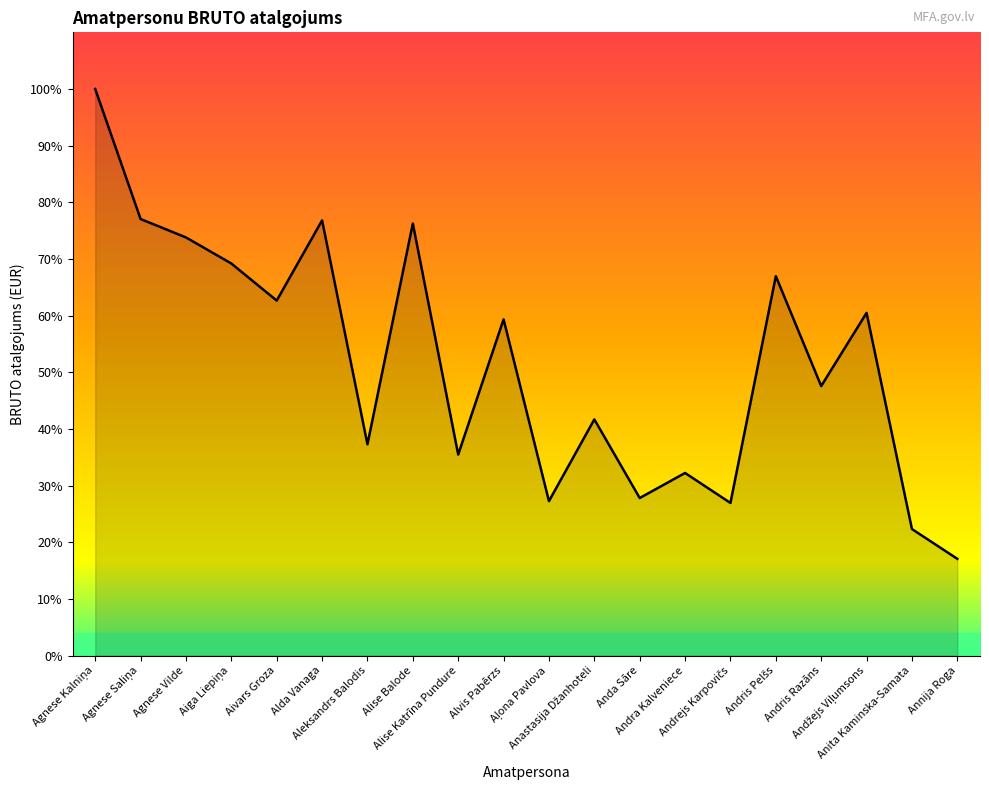

True or false: the data has more than 1 interior local peaks.

True